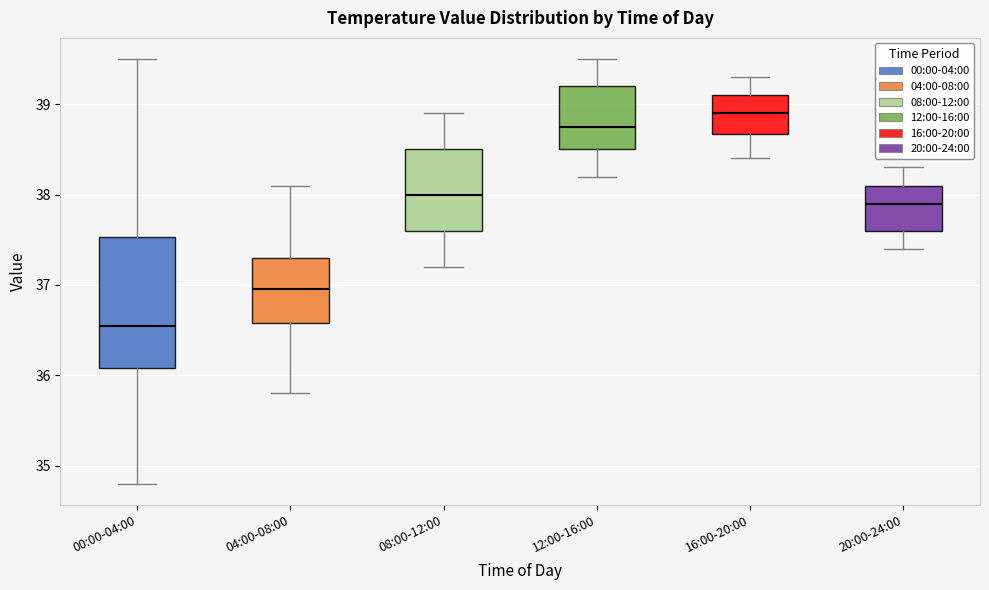

Where does the upper whisker of the box for 08:00-12:00 end on the y-axis? The values are not printed on the chart, so give them approximately, as read against the axis.

38.9